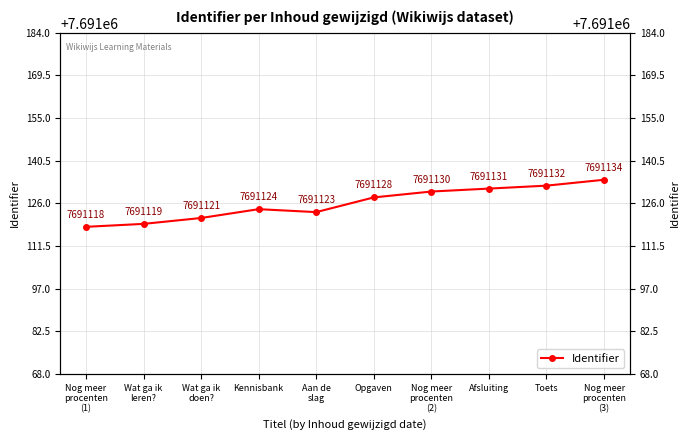

Approximately how many times larger is the value at Toets compared to Wat ga ik
leren??

1.0